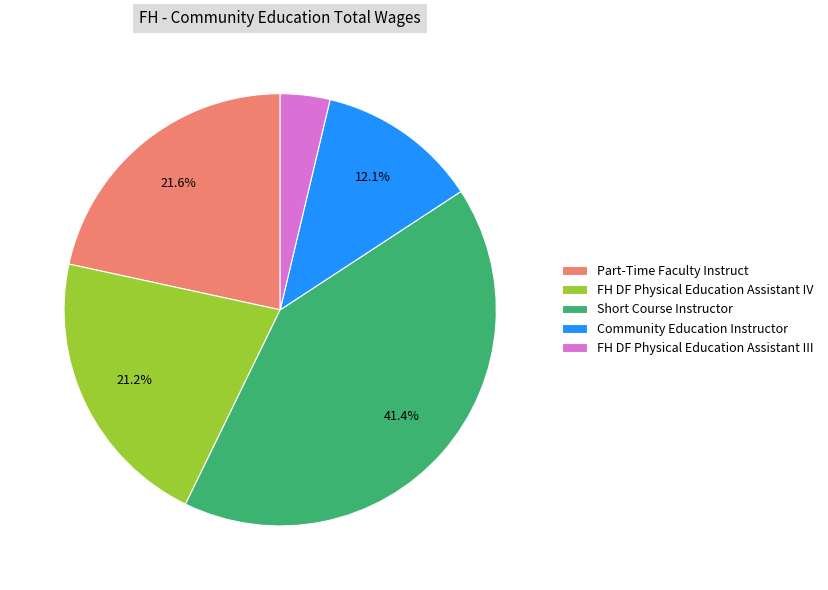

Does Short Course Instructor represent more than half of the total?

No